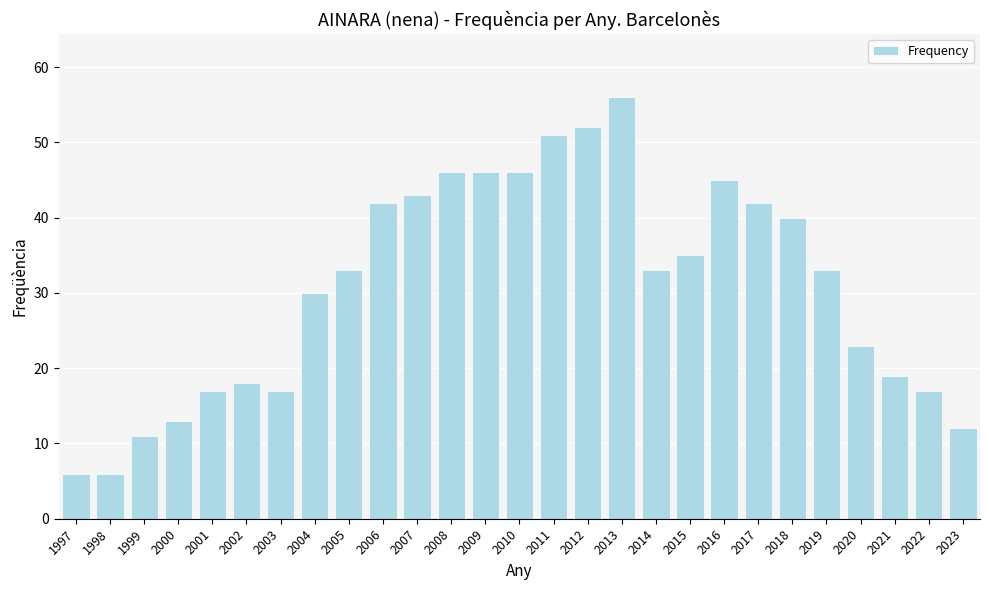

What is the sum of the values at 2021 and 2013?

75